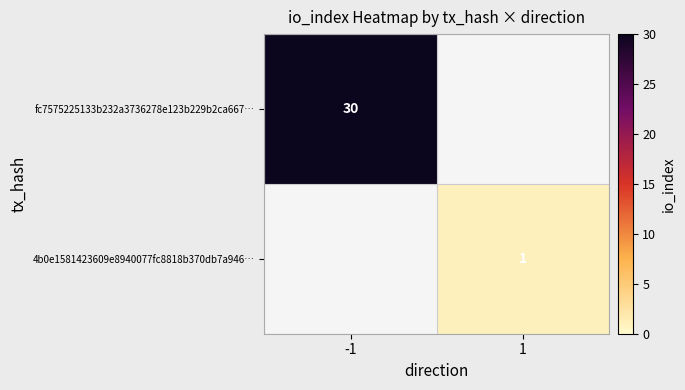

The fc7575225133b232a3736278e123b229b2ca667… series shows 52.9 at -1. True or false?

False